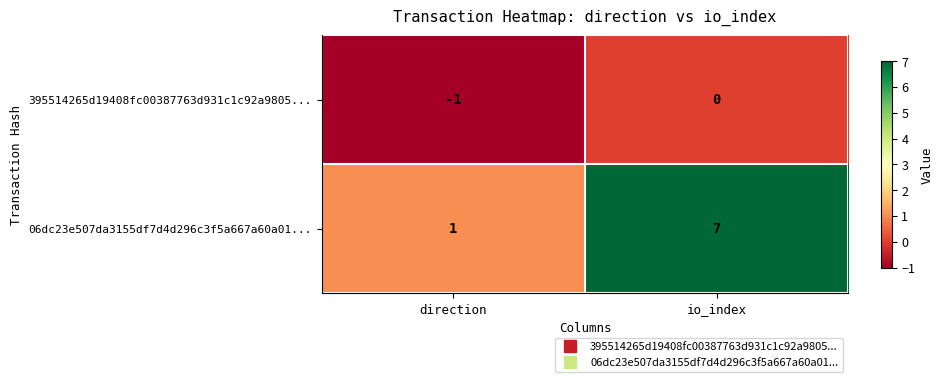

Which category has the highest value in the 395514265d19408fc00387763d931c1c92a9805... series?

io_index